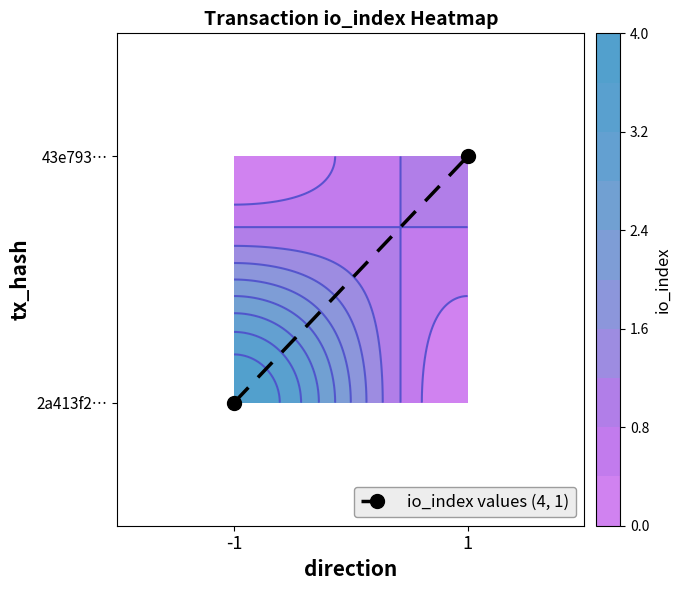

At which category does the chart reach its peak across all series?

1